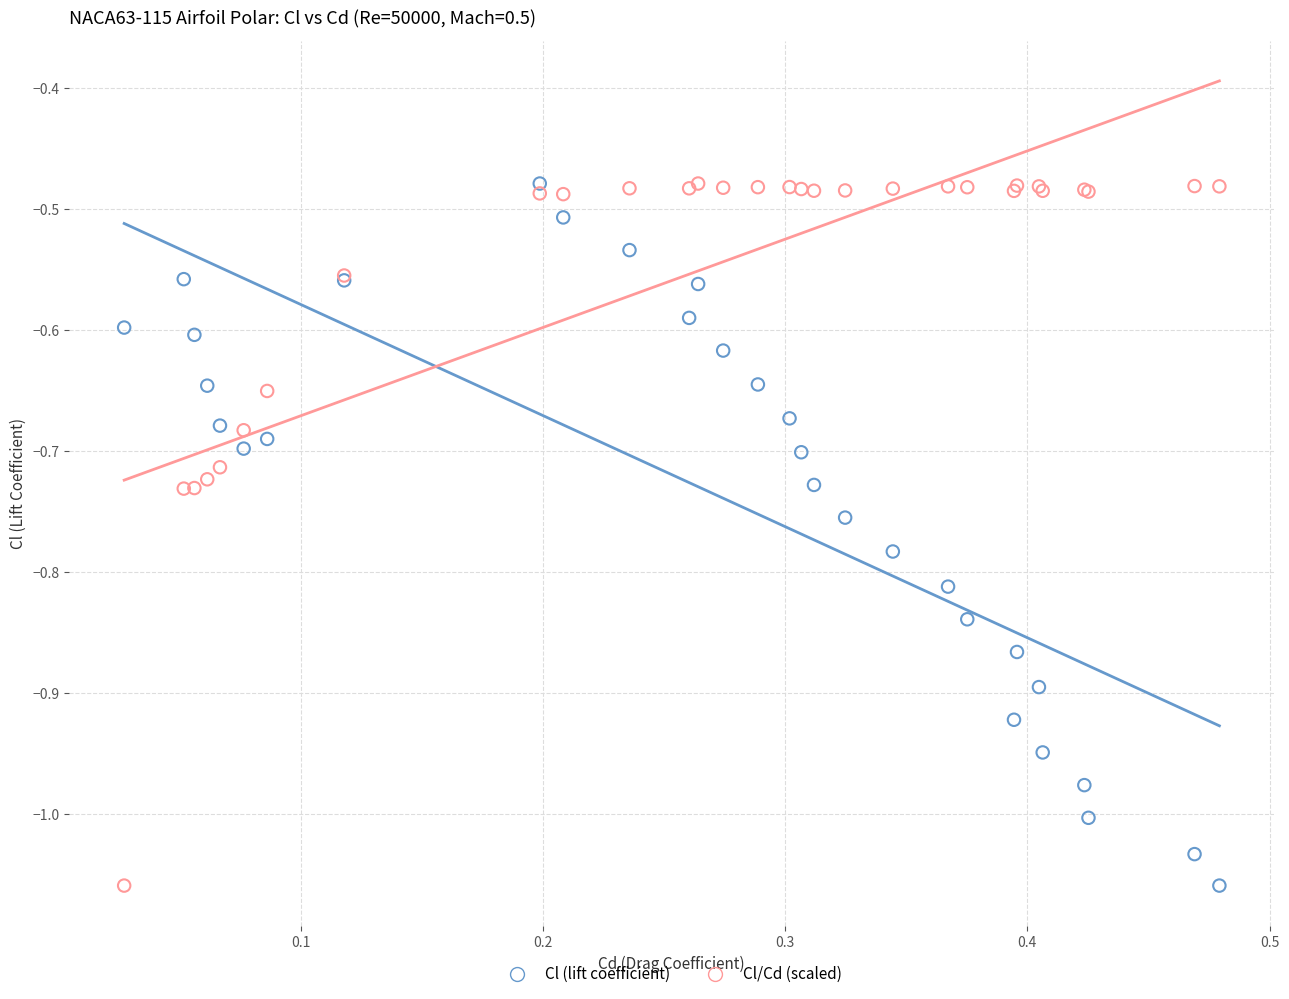

What is the X range (max minus min) for the scatter plot?

0.5